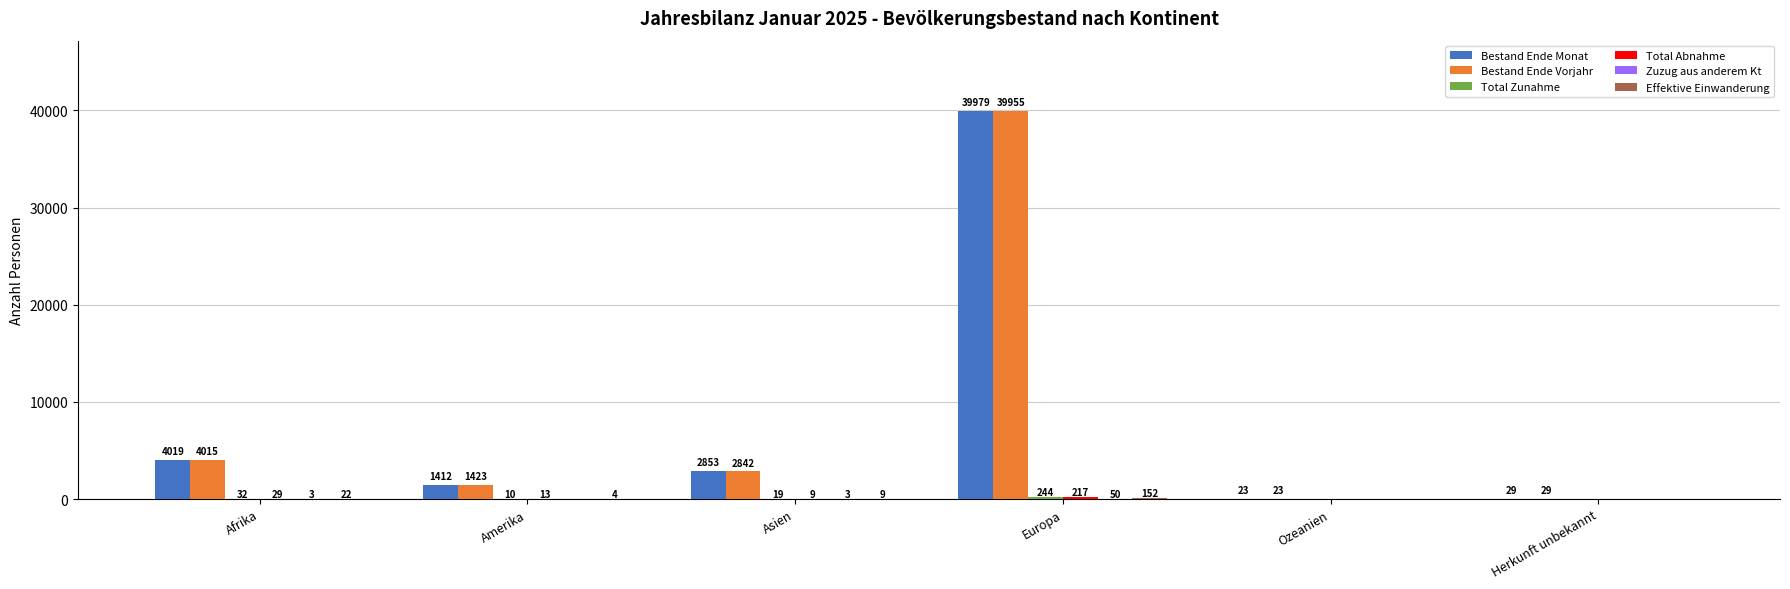

Between Amerika and Ozeanien, which series saw the biggest shift?

Bestand Ende Vorjahr